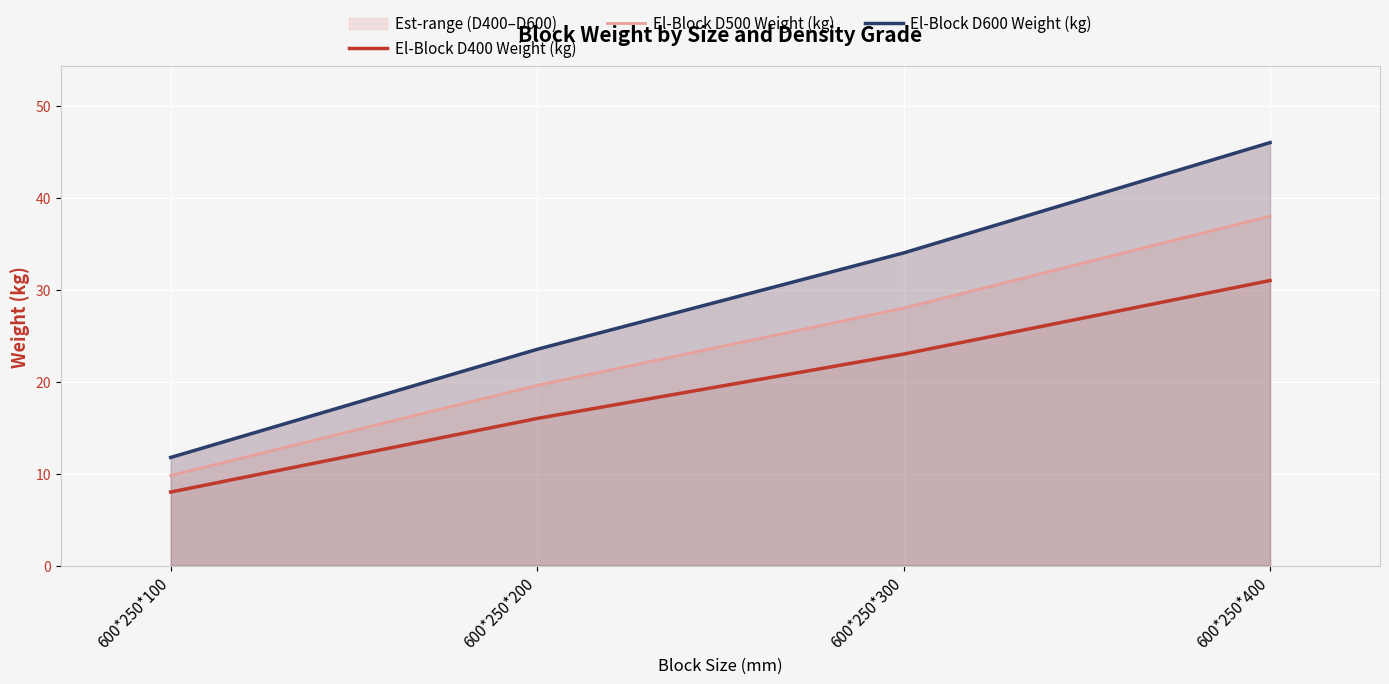

The El-Block D500 Weight (kg) series shows 9.8 at 600*250*100. True or false?

True